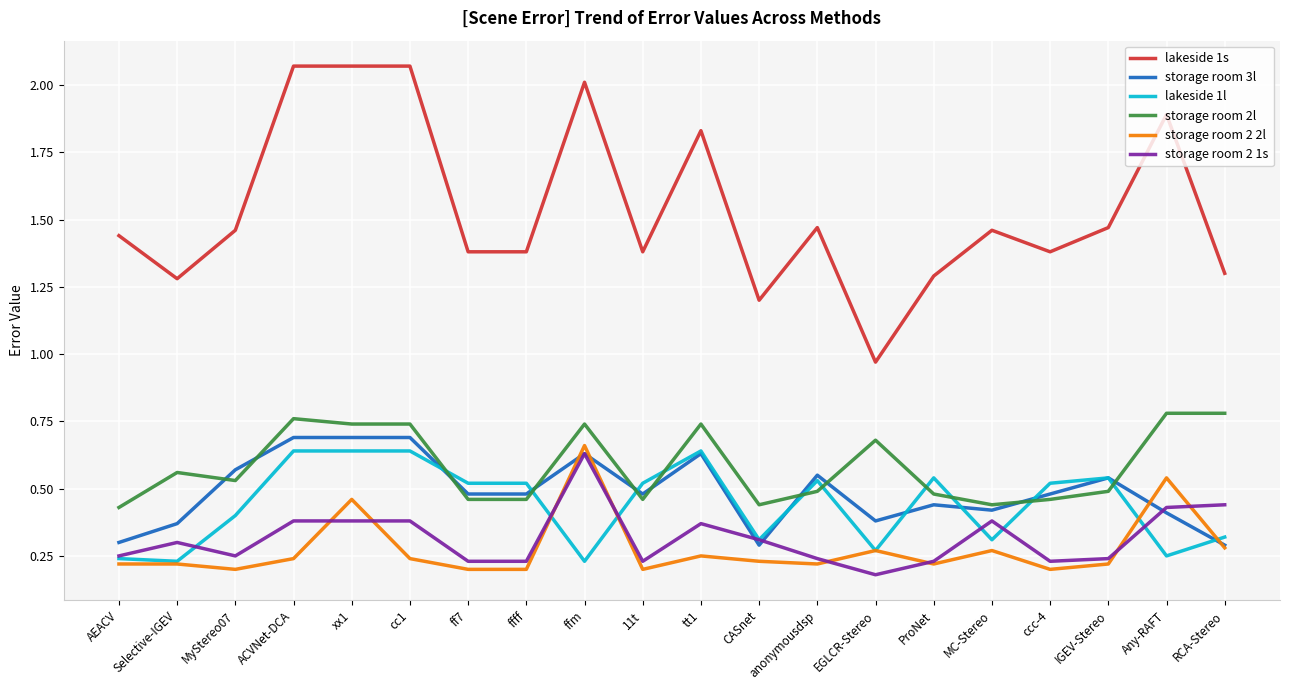

At which category does lakeside 1s reach its first local valley?

Selective-IGEV